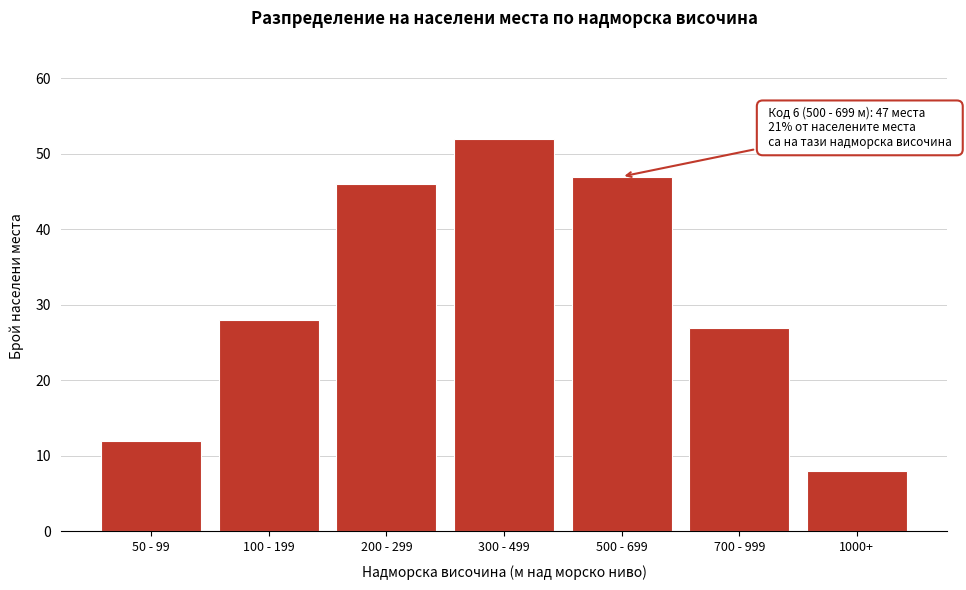

Reading right to left, list all the values displayed in this chart.

1000+=8	700 - 999=27	500 - 699=47	300 - 499=52	200 - 299=46	100 - 199=28	50 - 99=12